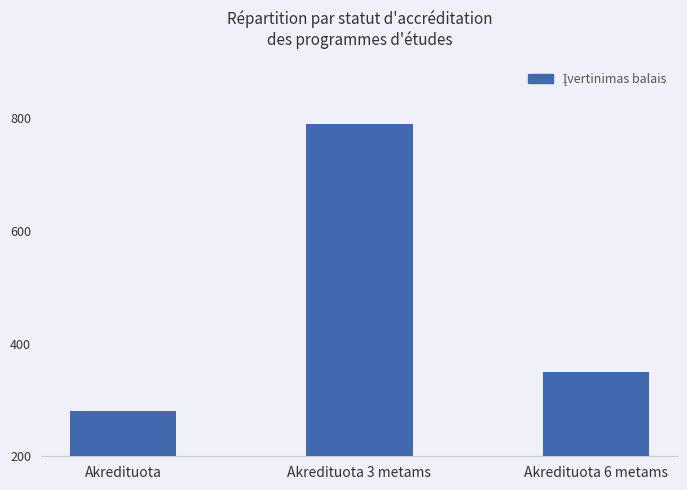

Does the chart contain any negative values?

No